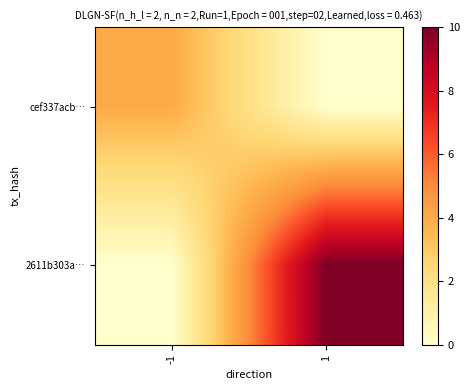

Reading left to right, list all the values displayed in this chart.

cef337acb…: -1=4	1=0
2611b303a…: -1=0	1=10